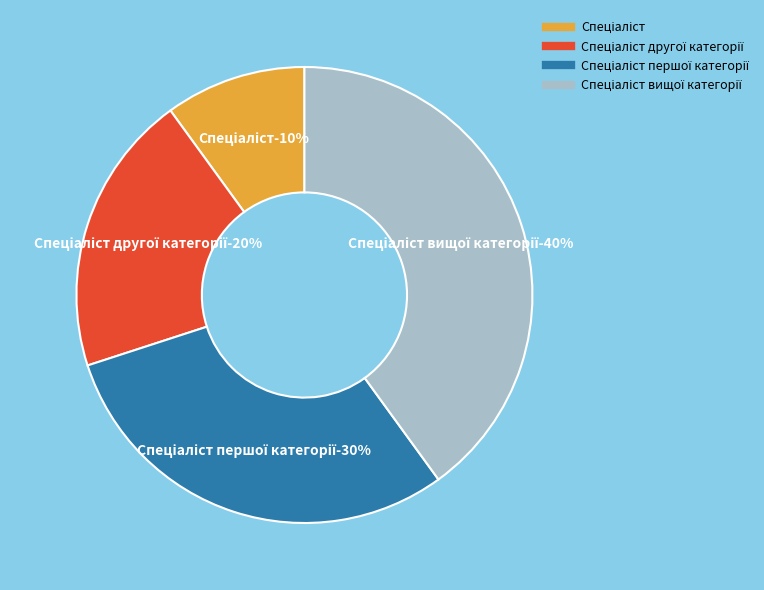

The Спеціаліст першої категорії slice represents 30% of the pie. True or false?

True